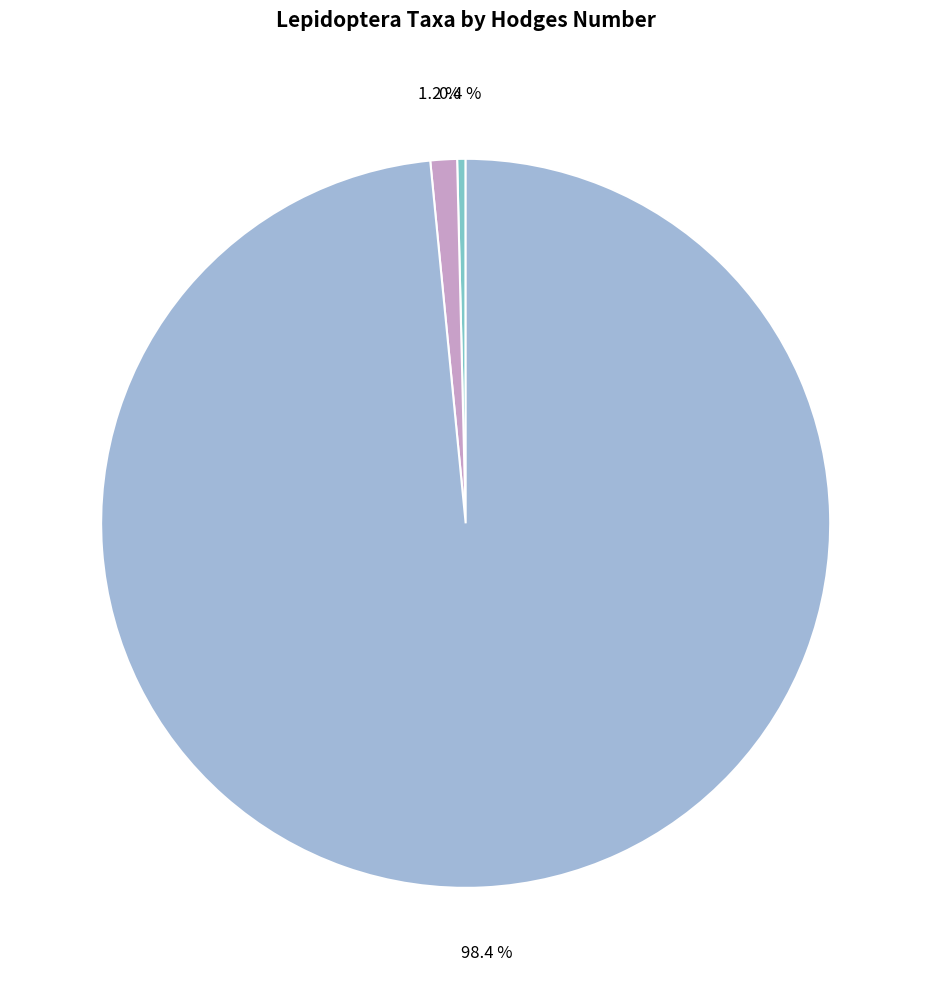

Is there any slice that represents more than half of the pie?

Yes